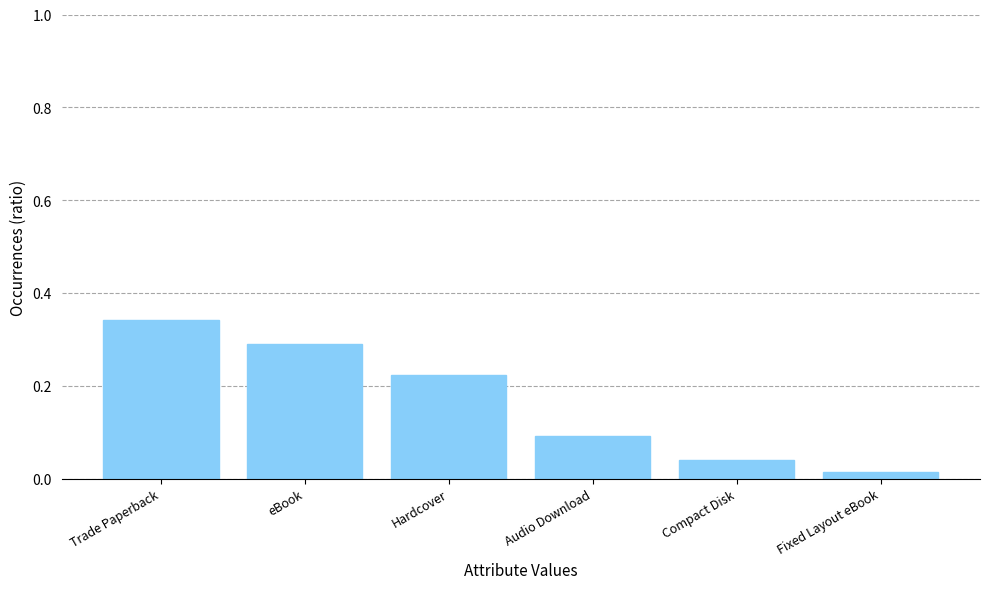

Which category has the highest value across all series?

Trade Paperback